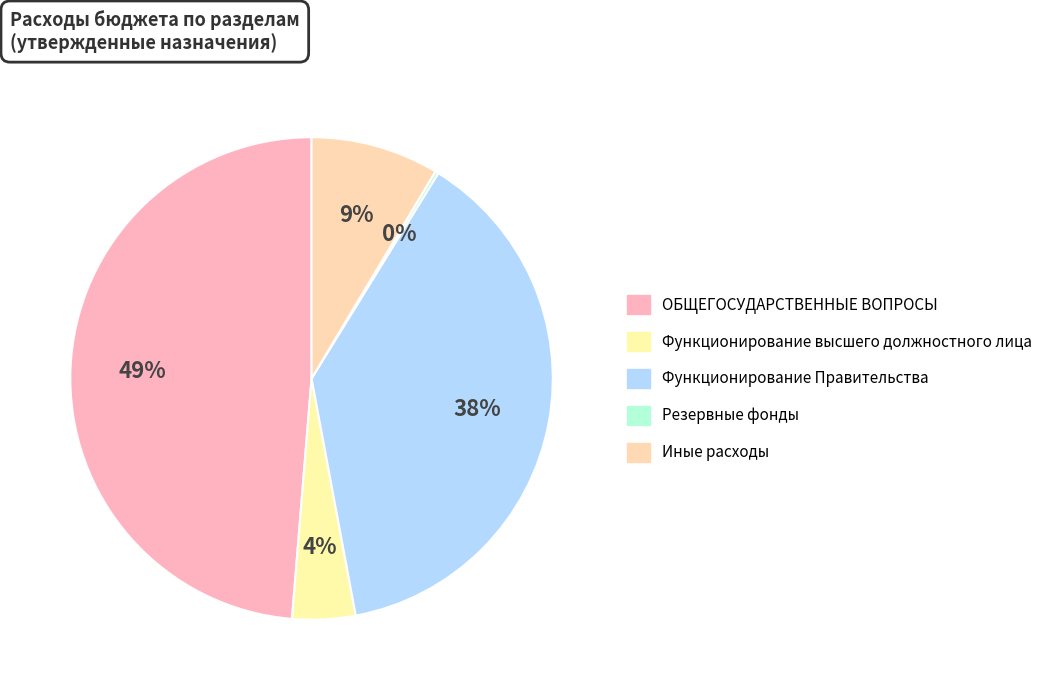

Rank the categories by value from lowest to highest.

Резервные фонды, Функционирование высшего должностного лица, Иные расходы, Функционирование Правительства, ОБЩЕГОСУДАРСТВЕННЫЕ ВОПРОСЫ